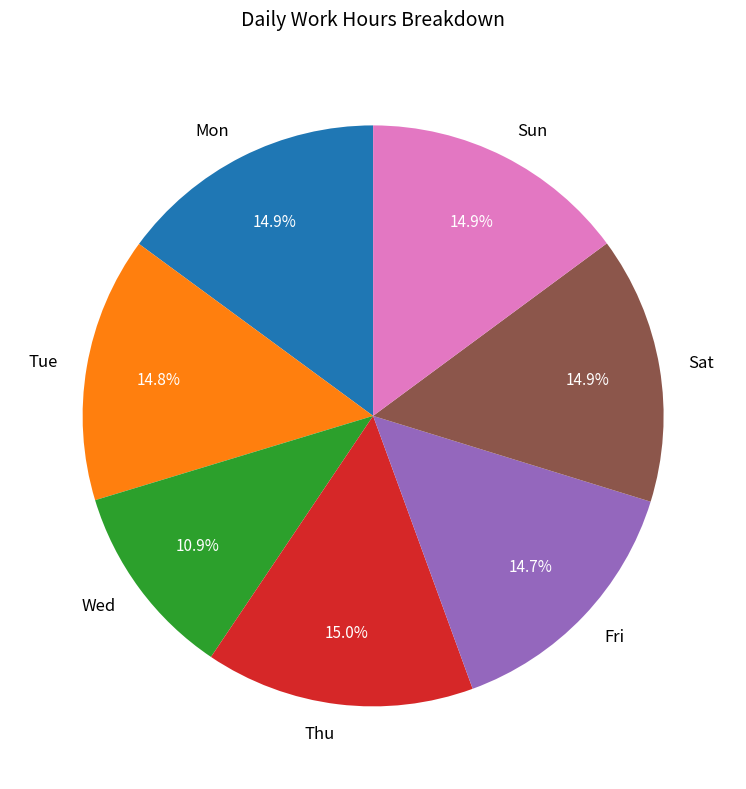

Which slice is the smallest?

Wed